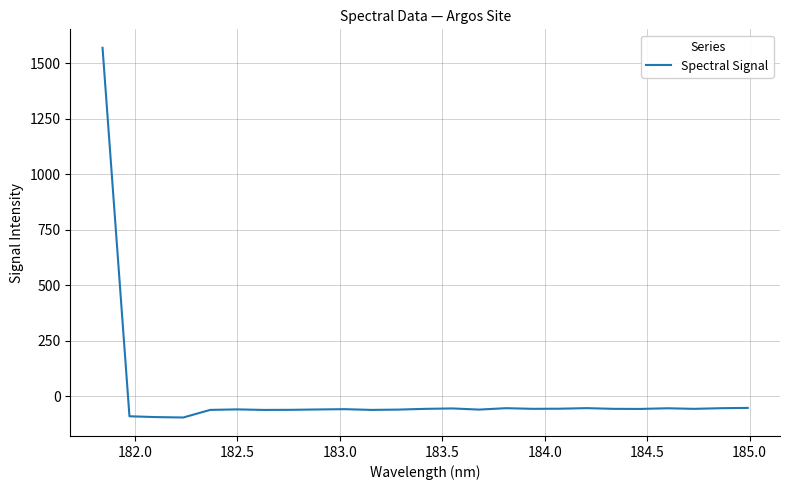

What is the maximum value shown in the chart?

1568.7